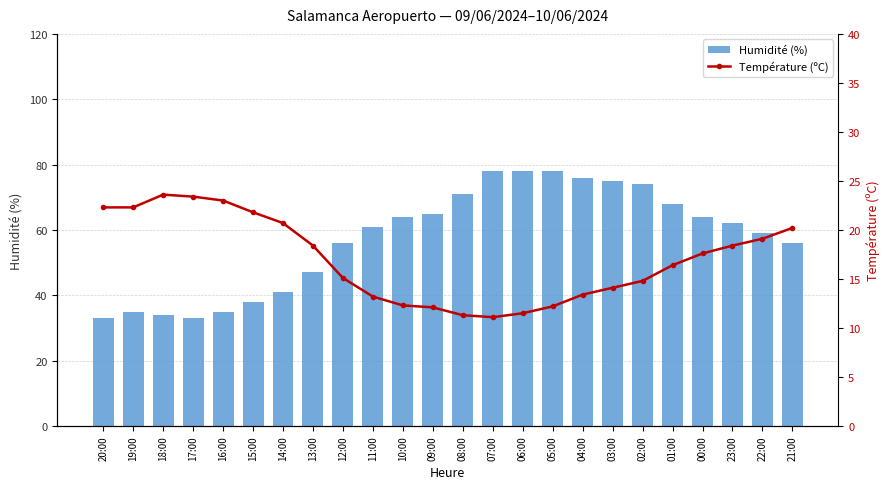

What is the difference between the maximum and minimum values in the Humidité (%) series?

45